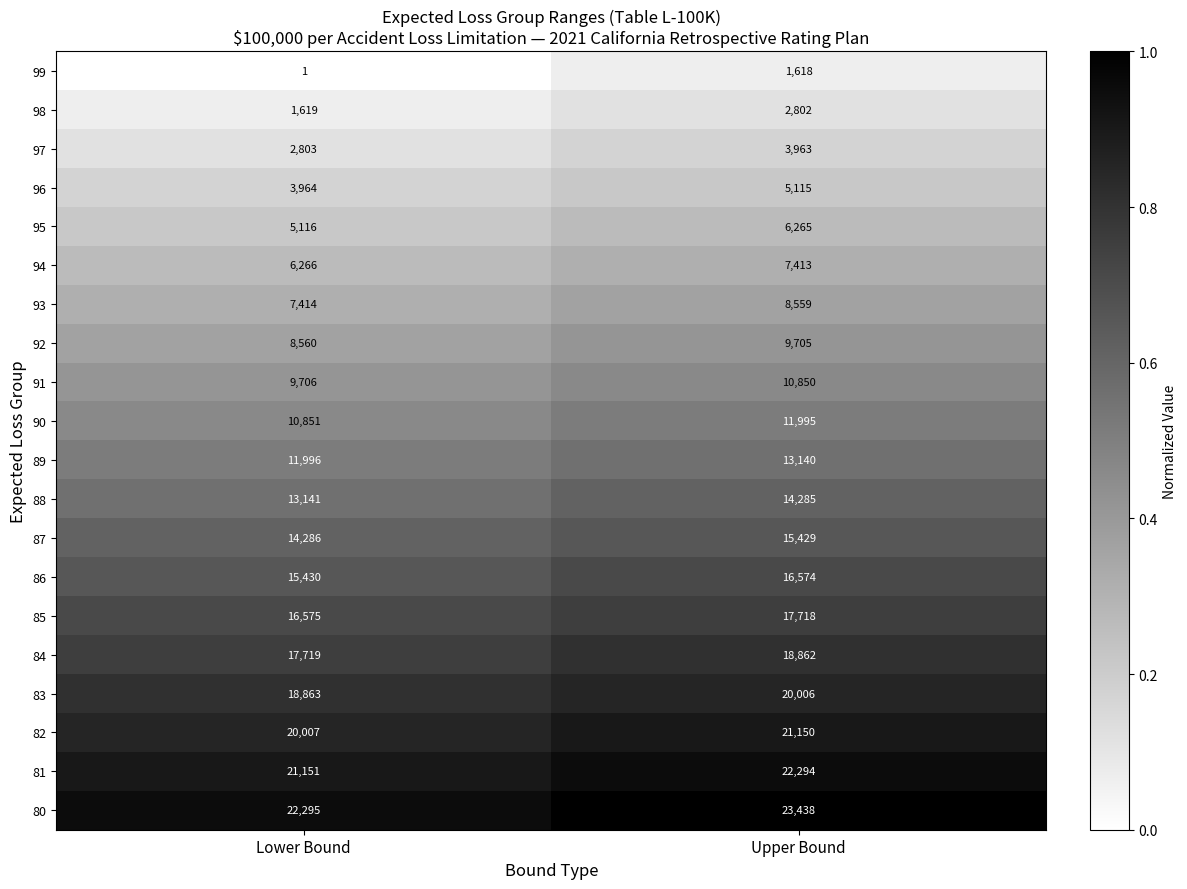

At which category does the chart reach its minimum across all series?

Lower Bound